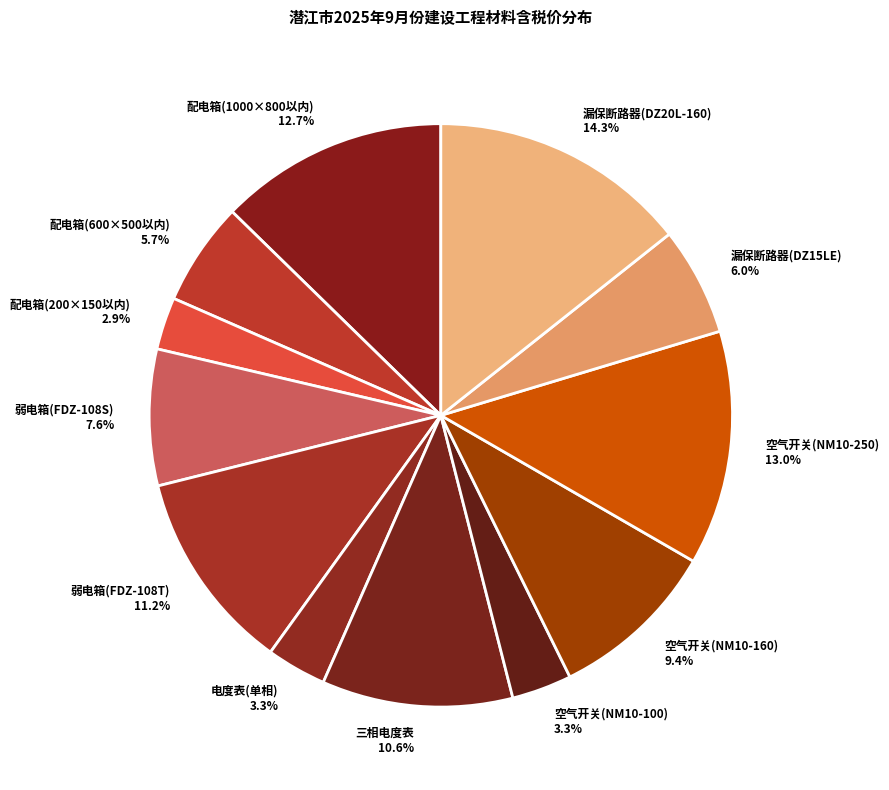

Is there a majority slice in this chart?

No